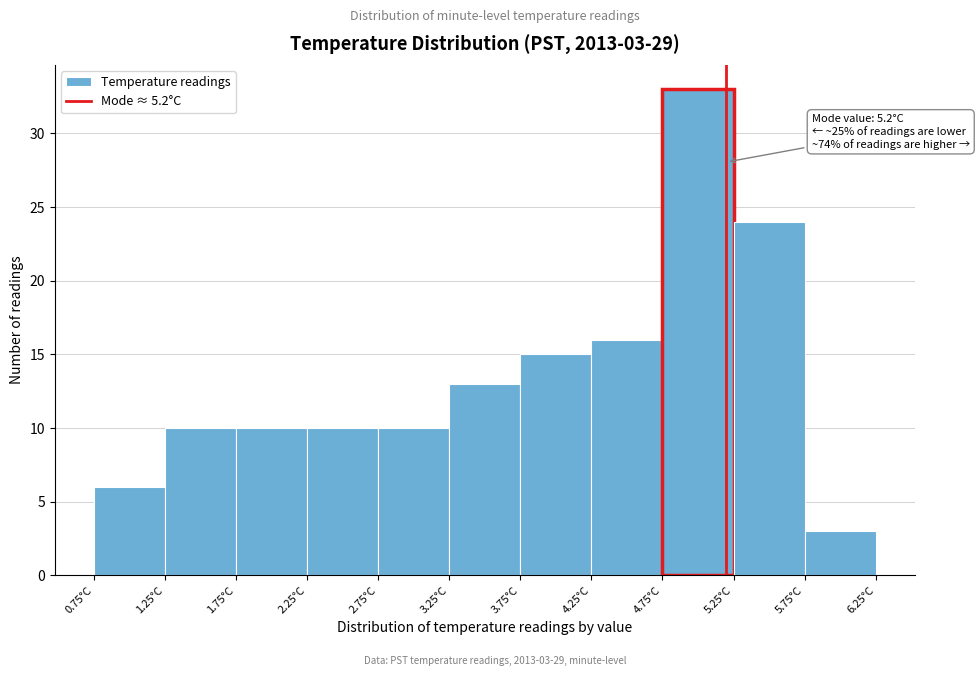

Which range on the x-axis has the tallest bar?

4.75 to 5.25